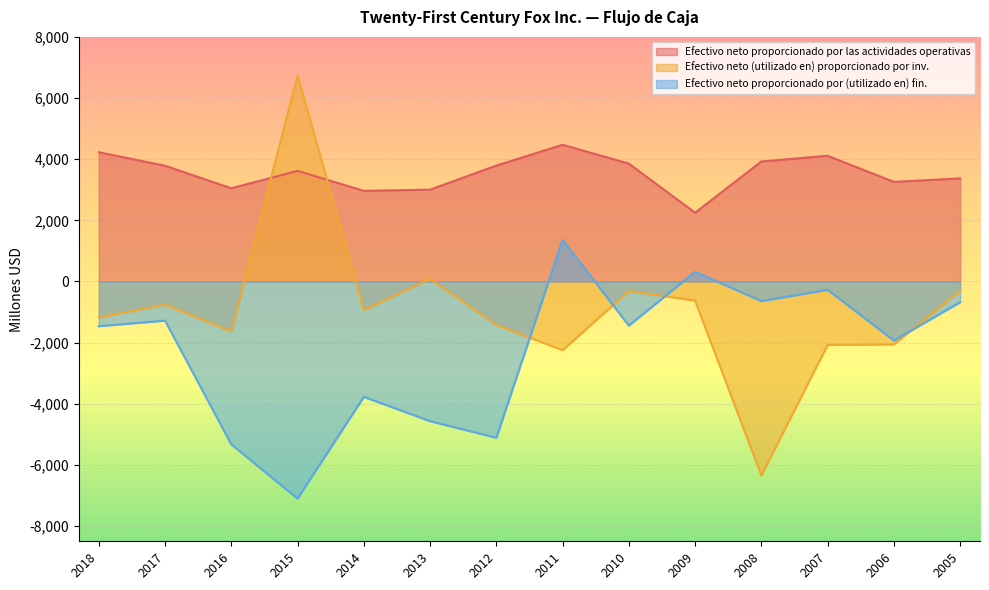

Which series ends up on top after the final intersection of Efectivo neto (utilizado en) proporcionado por inv. and Efectivo neto proporcionado por (utilizado en) fin.?

Efectivo neto (utilizado en) proporcionado por inv.